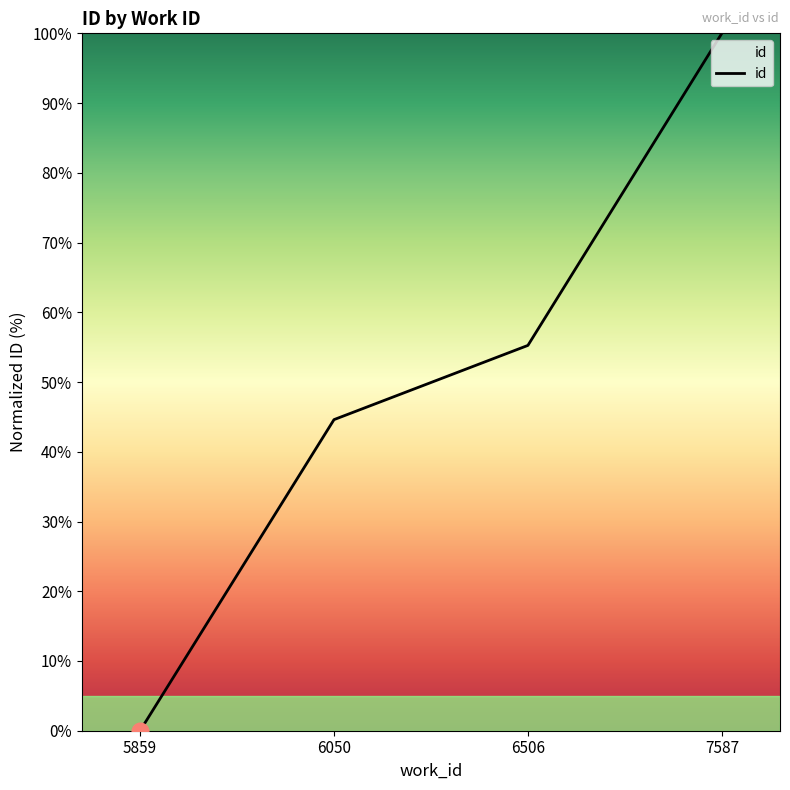

How many values are above zero?

3